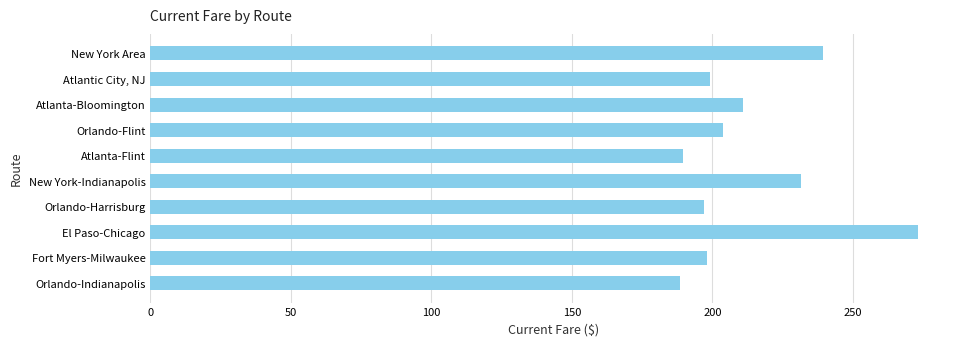

What is the label of the 9th bar from the bottom?

Atlantic City, NJ